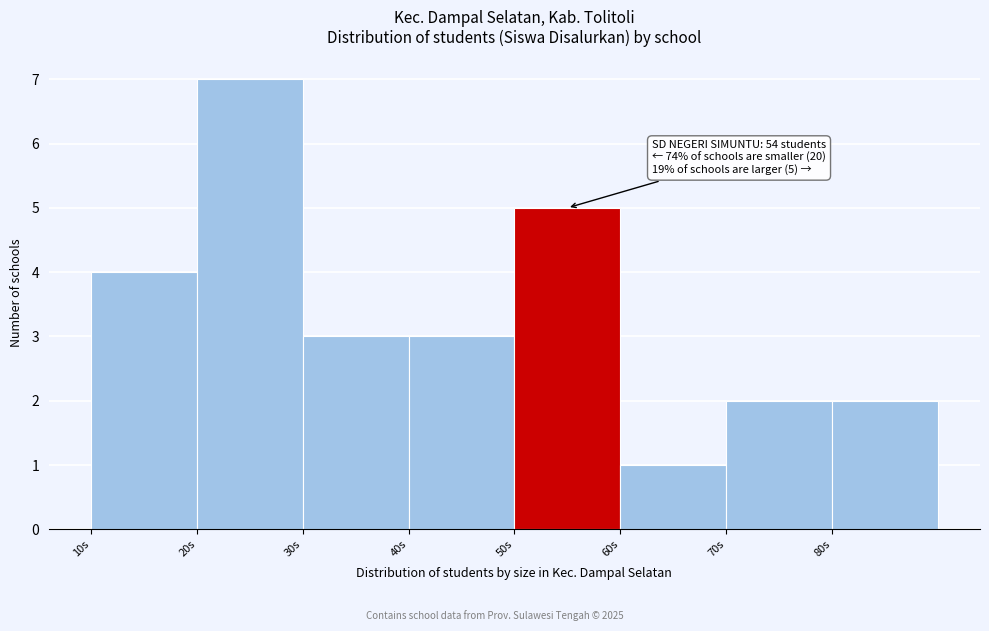

Over which range of the x-axis is the bar tallest?

20 to 30